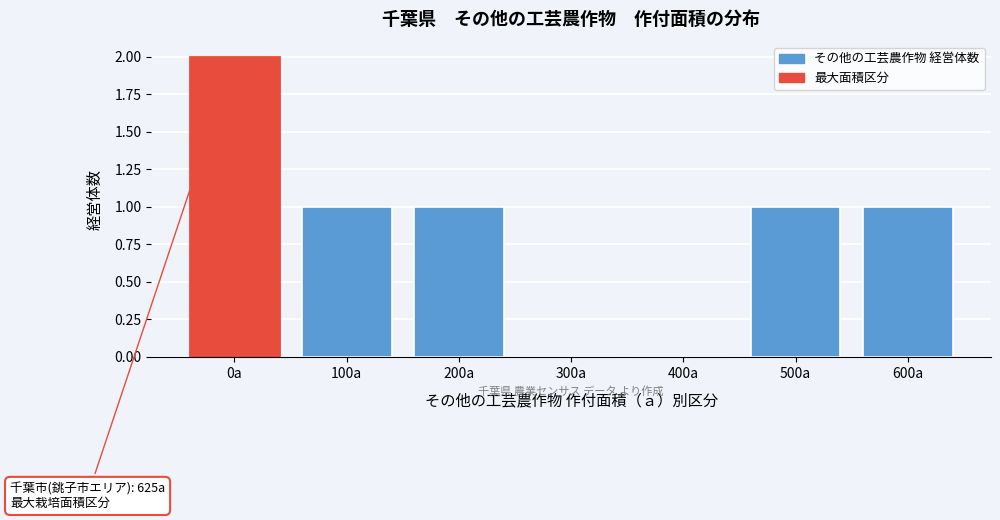

Reading left to right, transcribe all the data shown in this chart.

0a=2	100a=1	200a=1	300a=0	400a=0	500a=1	600a=1